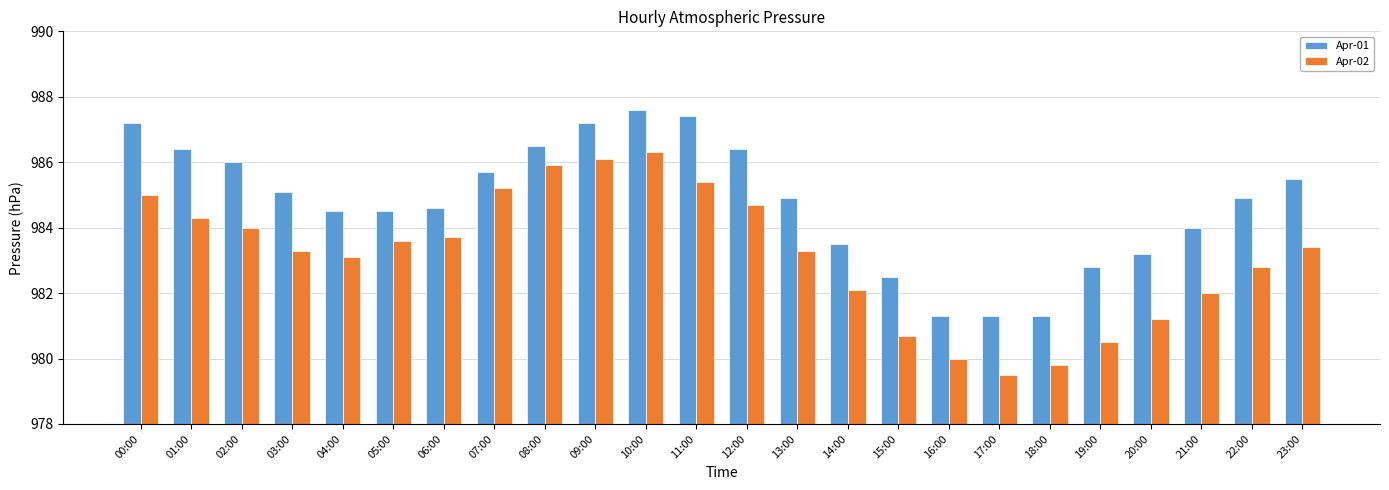

Rank the series by their average value, from highest to lowest.

Apr-01, Apr-02